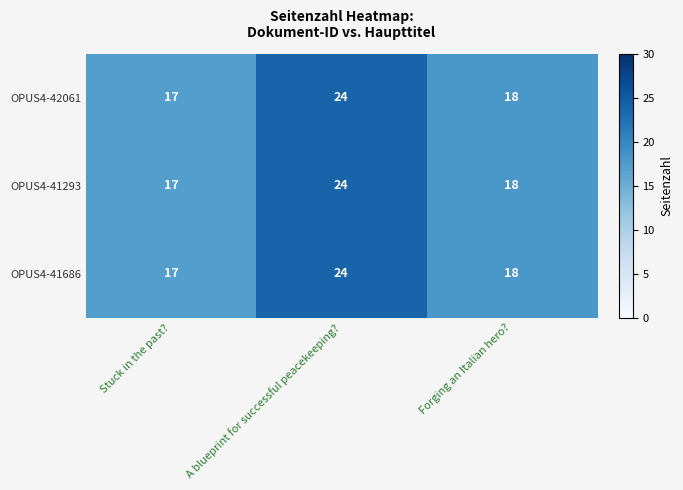

What is the minimum value shown in the chart?

17